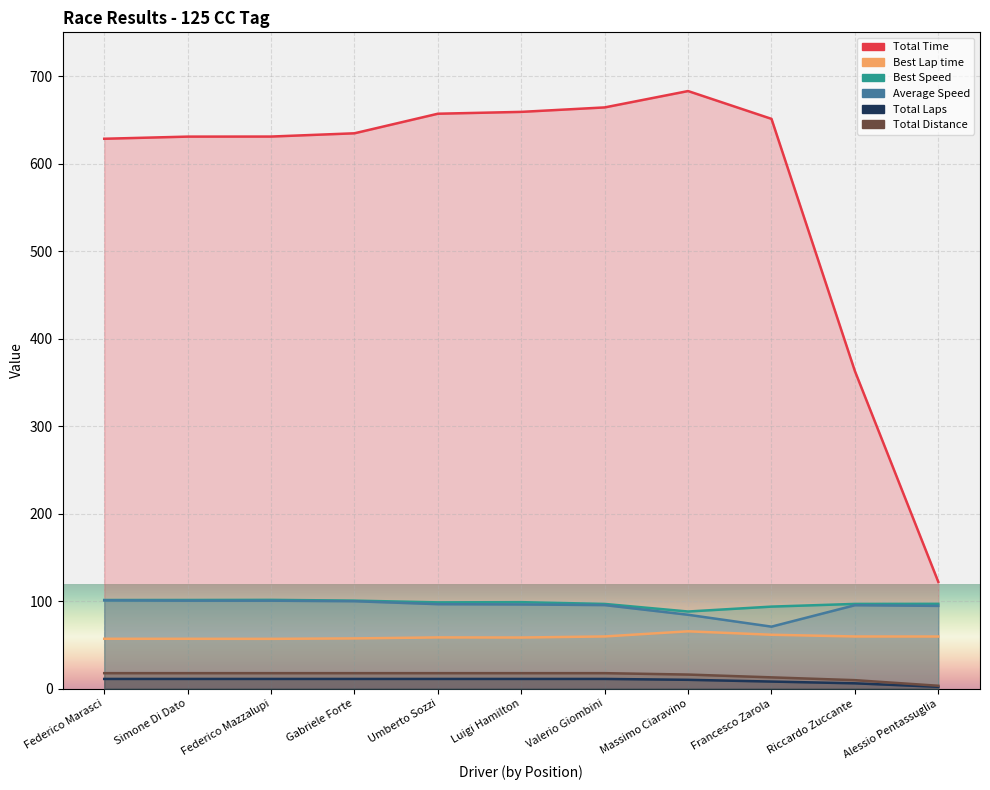

Which category has the highest value in the Best Lap time series?

Massimo Ciaravino